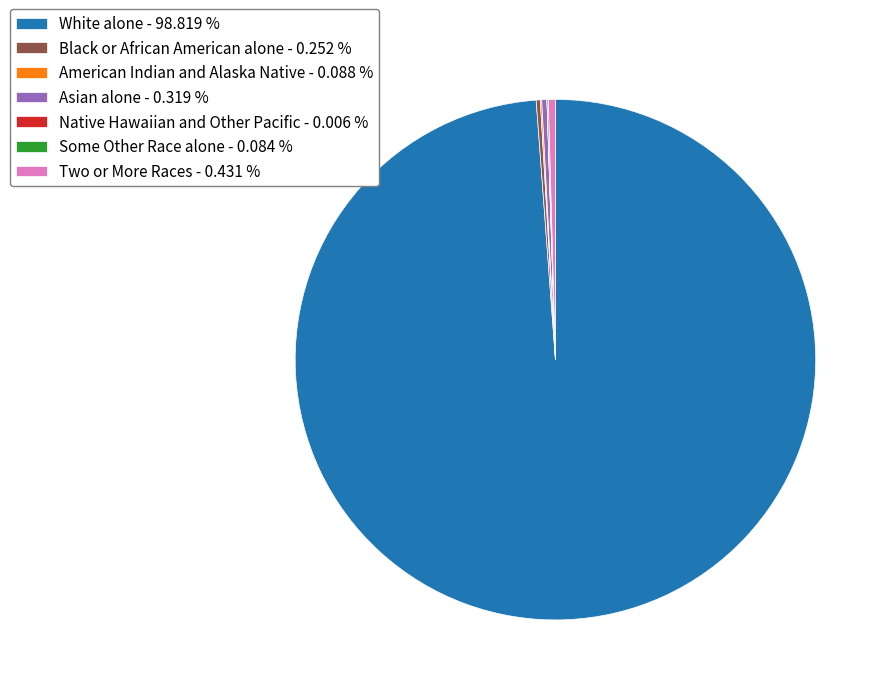

Does any single category account for the majority?

Yes